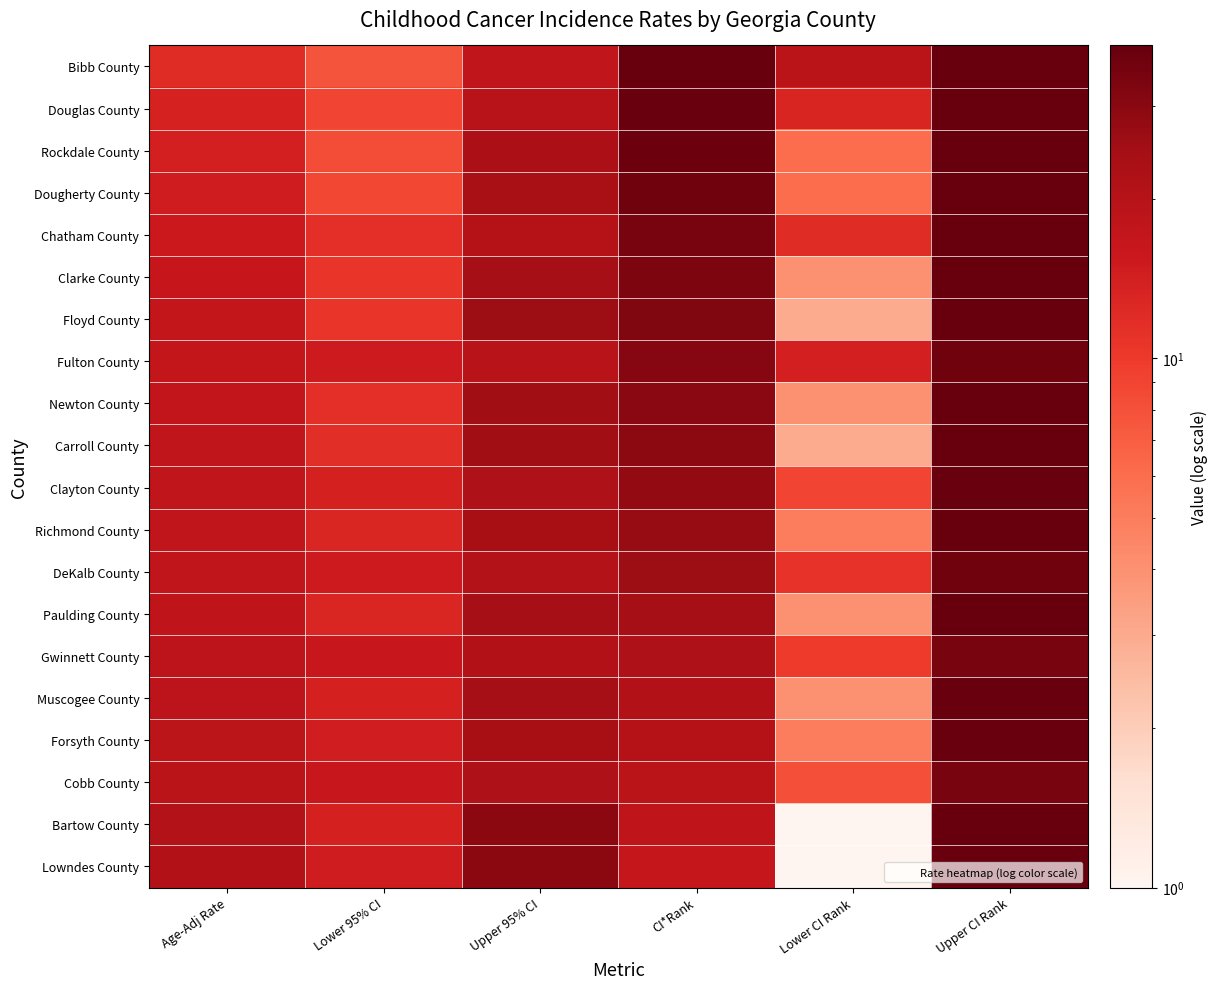

Reading left to right, extract all data points from this chart.

Bibb County: Age-Adj Rate=11.9	Lower 95% CI=7.7	Upper 95% CI=17.6	CI*Rank=39.0	Lower CI Rank=19.0	Upper CI Rank=39.0
Douglas County: Age-Adj Rate=13.6	Lower 95% CI=9.0	Upper 95% CI=19.7	CI*Rank=38.0	Lower CI Rank=13.0	Upper CI Rank=39.0
Rockdale County: Age-Adj Rate=14.1	Lower 95% CI=8.2	Upper 95% CI=22.6	CI*Rank=37.0	Lower CI Rank=6.0	Upper CI Rank=39.0
Dougherty County: Age-Adj Rate=14.6	Lower 95% CI=8.7	Upper 95% CI=23.1	CI*Rank=36.0	Lower CI Rank=6.0	Upper CI Rank=39.0
Chatham County: Age-Adj Rate=15.4	Lower 95% CI=11.5	Upper 95% CI=20.0	CI*Rank=34.0	Lower CI Rank=12.0	Upper CI Rank=39.0
Clarke County: Age-Adj Rate=16.4	Lower 95% CI=10.5	Upper 95% CI=24.5	CI*Rank=33.0	Lower CI Rank=4.0	Upper CI Rank=39.0
Floyd County: Age-Adj Rate=17.1	Lower 95% CI=10.7	Upper 95% CI=26.0	CI*Rank=32.0	Lower CI Rank=3.0	Upper CI Rank=39.0
Fulton County: Age-Adj Rate=17.2	Lower 95% CI=15.1	Upper 95% CI=19.7	CI*Rank=31.0	Lower CI Rank=14.0	Upper CI Rank=36.0
Newton County: Age-Adj Rate=17.3	Lower 95% CI=11.5	Upper 95% CI=25.1	CI*Rank=30.0	Lower CI Rank=4.0	Upper CI Rank=39.0
Carroll County: Age-Adj Rate=17.5	Lower 95% CI=11.7	Upper 95% CI=25.2	CI*Rank=29.0	Lower CI Rank=3.0	Upper CI Rank=39.0
Clayton County: Age-Adj Rate=17.5	Lower 95% CI=13.8	Upper 95% CI=21.9	CI*Rank=28.0	Lower CI Rank=9.0	Upper CI Rank=38.0
Richmond County: Age-Adj Rate=17.6	Lower 95% CI=12.9	Upper 95% CI=23.4	CI*Rank=27.0	Lower CI Rank=5.0	Upper CI Rank=39.0
DeKalb County: Age-Adj Rate=17.7	Lower 95% CI=15.1	Upper 95% CI=20.6	CI*Rank=26.0	Lower CI Rank=11.0	Upper CI Rank=36.0
Paulding County: Age-Adj Rate=17.9	Lower 95% CI=12.9	Upper 95% CI=24.2	CI*Rank=24.0	Lower CI Rank=4.0	Upper CI Rank=39.0
Gwinnett County: Age-Adj Rate=18.4	Lower 95% CI=16.2	Upper 95% CI=20.9	CI*Rank=22.0	Lower CI Rank=10.0	Upper CI Rank=34.0
Muscogee County: Age-Adj Rate=18.5	Lower 95% CI=13.8	Upper 95% CI=24.5	CI*Rank=21.0	Lower CI Rank=4.0	Upper CI Rank=38.0
Forsyth County: Age-Adj Rate=18.7	Lower 95% CI=14.4	Upper 95% CI=23.9	CI*Rank=20.0	Lower CI Rank=5.0	Upper CI Rank=38.0
Cobb County: Age-Adj Rate=18.8	Lower 95% CI=16.2	Upper 95% CI=21.8	CI*Rank=19.0	Lower CI Rank=8.0	Upper CI Rank=34.0
Bartow County: Age-Adj Rate=20.6	Lower 95% CI=13.8	Upper 95% CI=29.6	CI*Rank=18.0	Lower CI Rank=1.0	Upper CI Rank=39.0
Lowndes County: Age-Adj Rate=21.2	Lower 95% CI=14.7	Upper 95% CI=29.5	CI*Rank=17.0	Lower CI Rank=1.0	Upper CI Rank=38.0